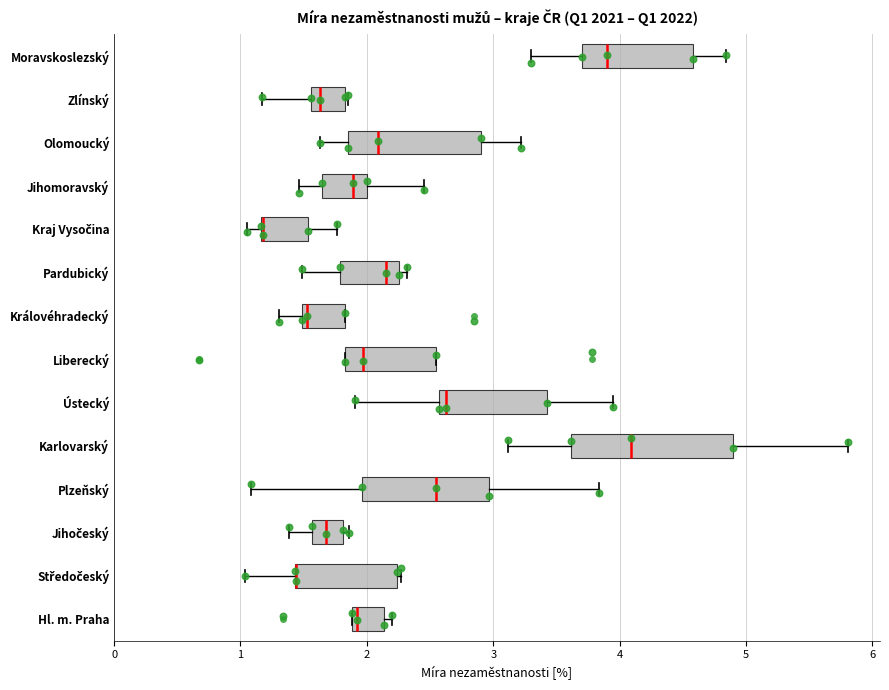

Which box is the widest, from its left edge to its right edge?

Karlovarský